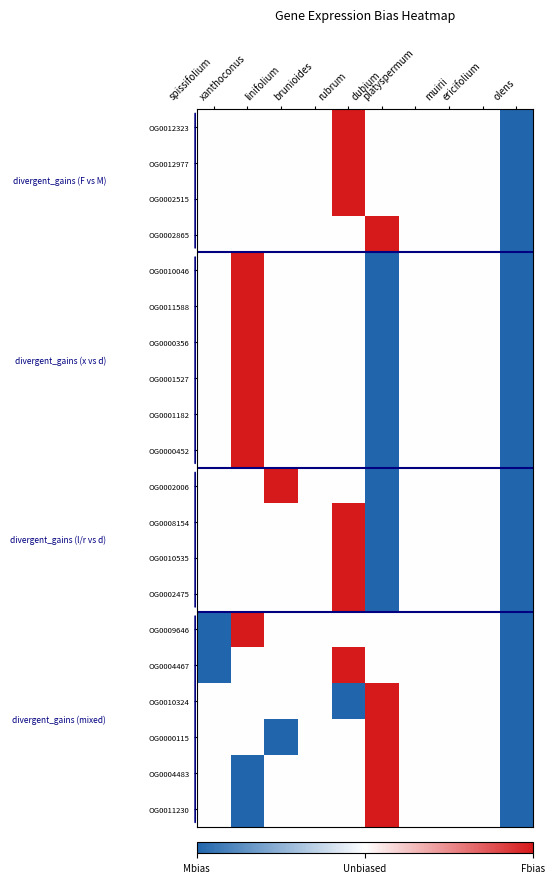

List the series in order of their peak value, lowest first.

OG0012323, OG0012977, OG0002515, OG0002865, OG0010046, OG0011588, OG0000356, OG0001527, OG0001182, OG0000452, OG0002006, OG0008154, OG0010535, OG0002475, OG0009646, OG0004467, OG0010324, OG0000115, OG0004483, OG0011230